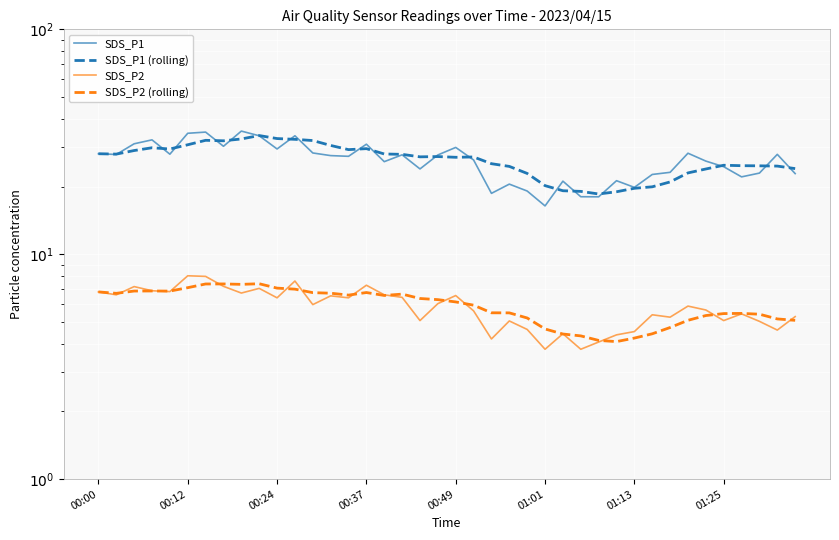

What are all the series names shown in the legend?

SDS_P1, SDS_P1 (rolling), SDS_P2, SDS_P2 (rolling)